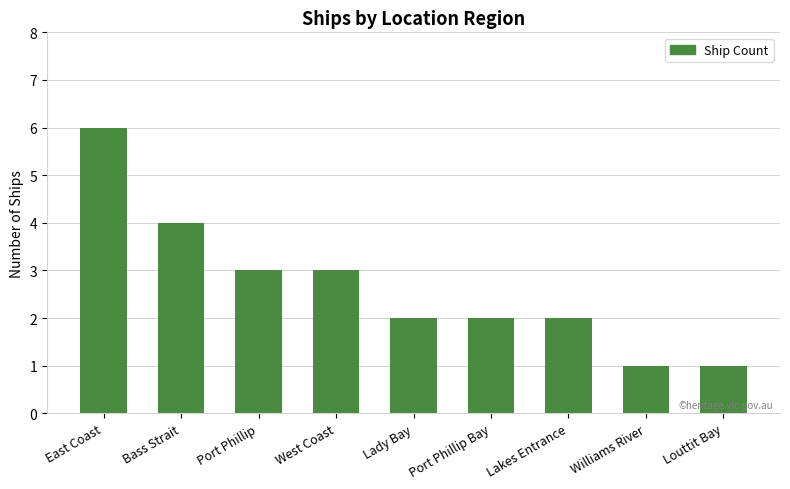

How many series are shown in this chart?

1